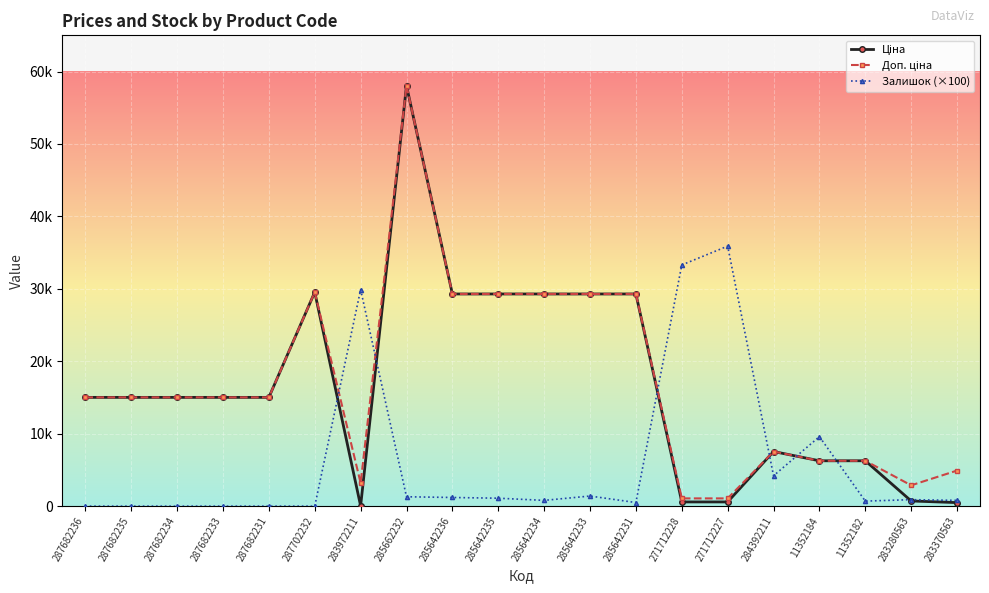

Reading right to left, list all the values displayed in this chart.

Ціна: 283370563=491.7	283280563=719.6	11352182=6266.7	11352184=6266.7	284392211=7545.9	271712227=586.0	271712228=586.0	285642231=29294.9	285642233=29294.9	285642234=29294.9	285642235=29294.9	285642236=29294.9	285662232=58037.0	283972211=32.0	287702232=29548.9	287682231=15019.2	287682233=15019.2	287682234=15019.2	287682235=15019.2	287682236=15019.2
Доп. ціна: 283370563=4917.4	283280563=2878.5	11352182=6266.7	11352184=6266.7	284392211=7545.9	271712227=1074.5	271712228=1074.5	285642231=29294.9	285642233=29294.9	285642234=29294.9	285642235=29294.9	285642236=29294.9	285662232=58037.0	283972211=3205.0	287702232=29548.9	287682231=15019.2	287682233=15019.2	287682234=15019.2	287682235=15019.2	287682236=15019.2
Залишок (×100): 283370563=800.0	283280563=900.0	11352182=700.0	11352184=9600.0	284392211=4200.0	271712227=35900.0	271712228=33300.0	285642231=500.0	285642233=1400.0	285642234=800.0	285642235=1100.0	285642236=1200.0	285662232=1300.0	283972211=29900.0	287702232=0.0	287682231=0.0	287682233=0.0	287682234=0.0	287682235=0.0	287682236=0.0